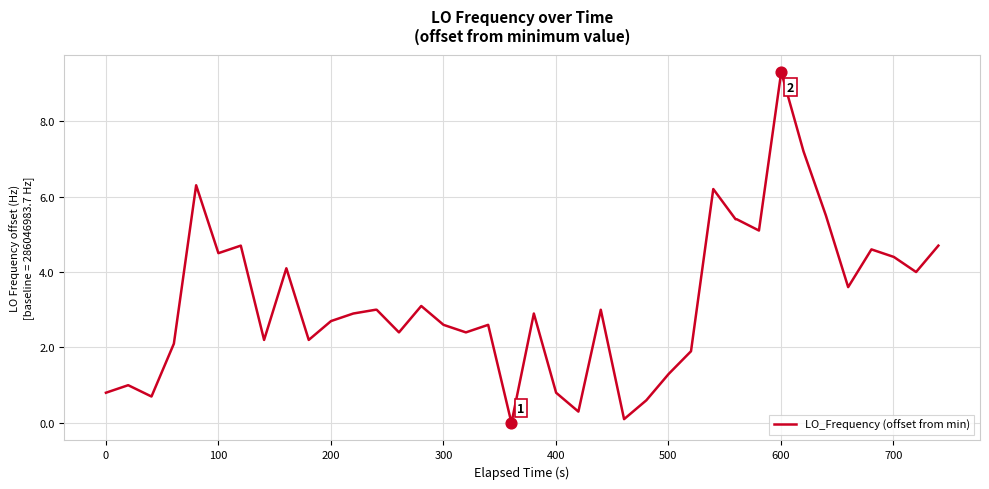

What is the difference between the maximum and minimum values?

9.3